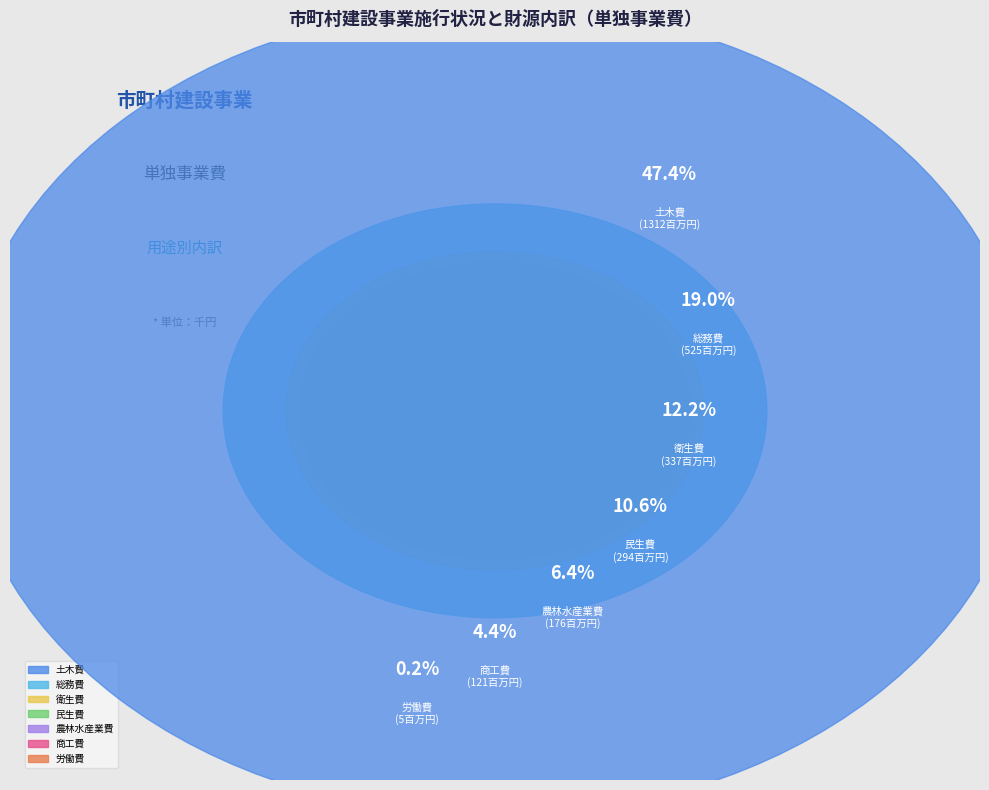

Do 商工費 and 衛生費 together represent more than half of the pie?

No